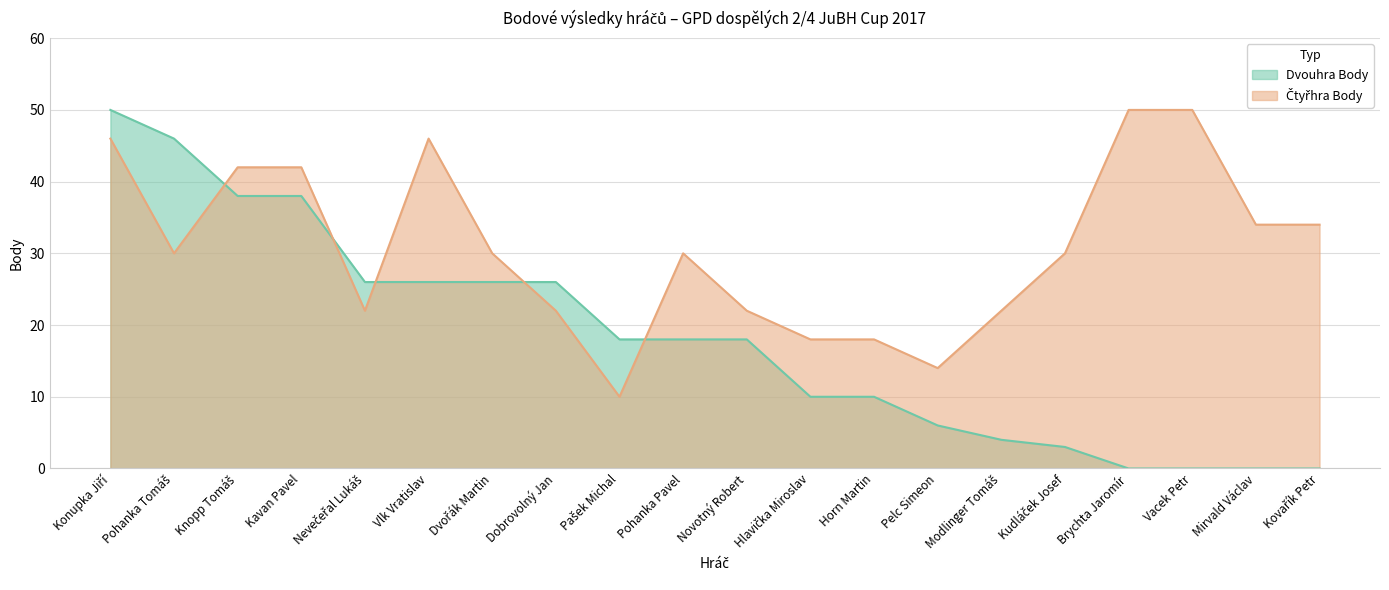

How many intersections are there between Dvouhra Body and Čtyřhra Body?

5